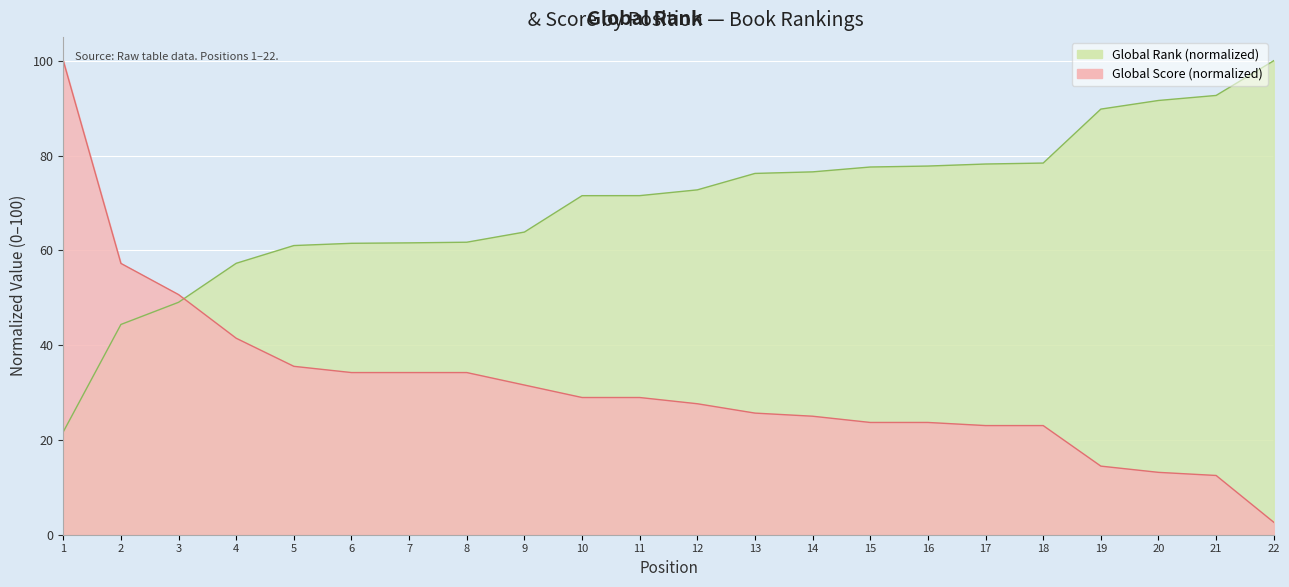

What is the spread (max minus min) of values at 4?

15.8